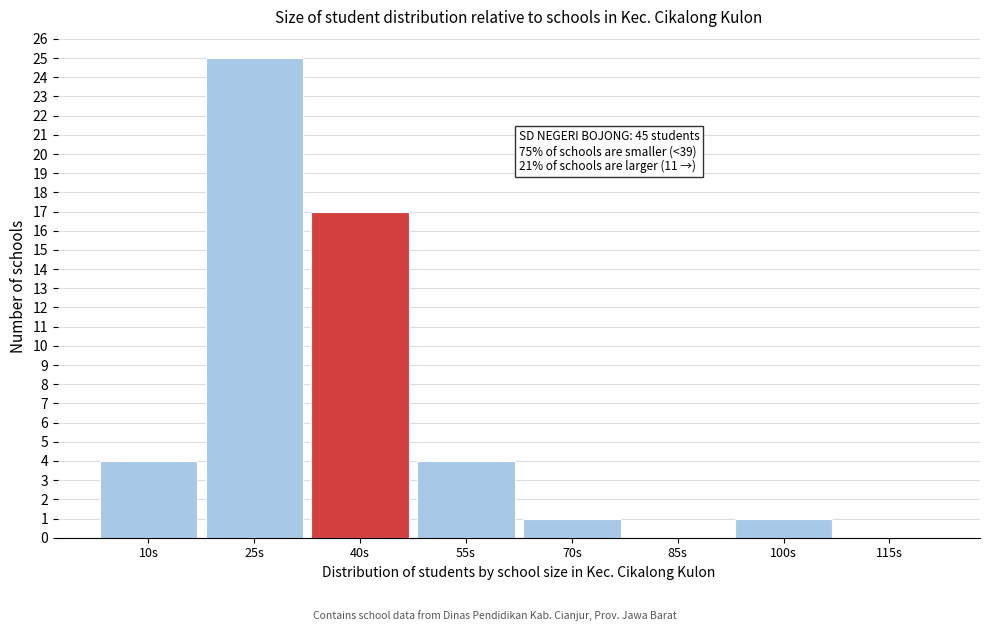

Reading right to left, transcribe all the data shown in this chart.

115s=0	100s=1	85s=0	70s=1	55s=4	40s=17	25s=25	10s=4